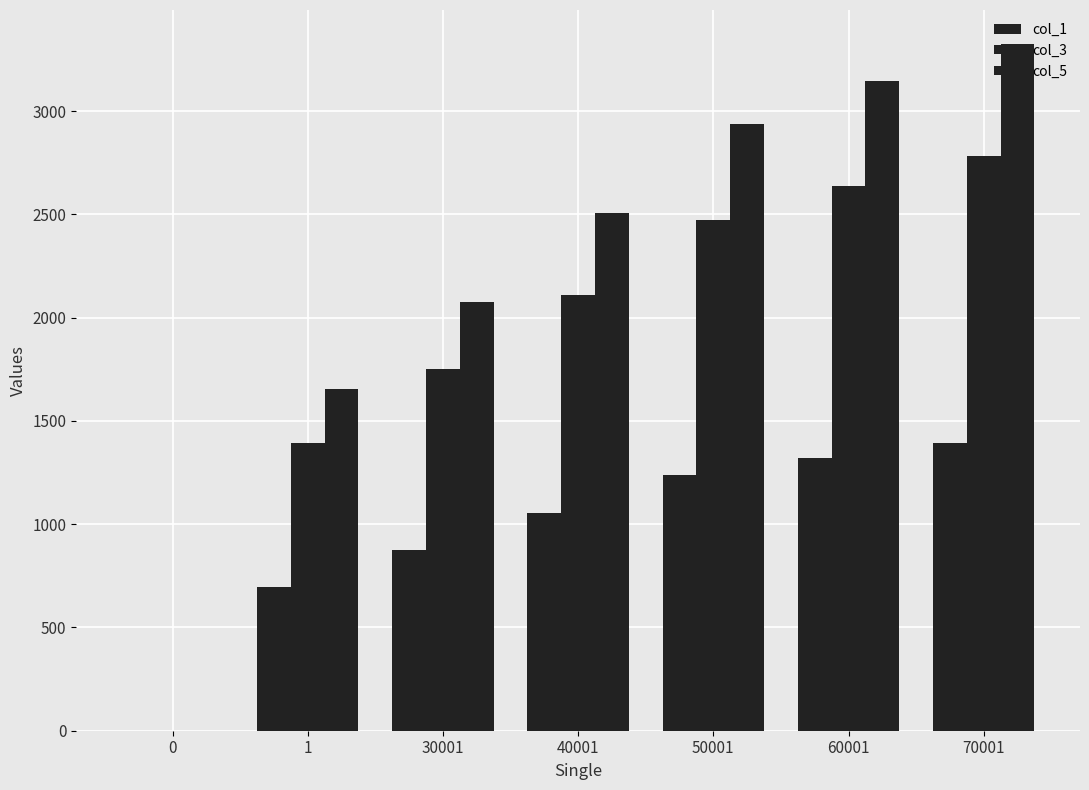

Rank the series by their average value, from lowest to highest.

col_1, col_3, col_5